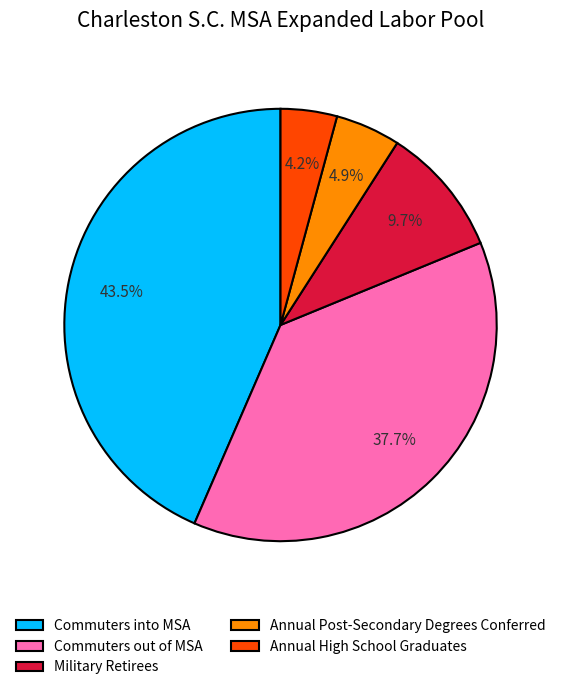

Rank the categories by value from lowest to highest.

Annual High School Graduates, Annual Post-Secondary Degrees Conferred, Military Retirees, Commuters out of MSA, Commuters into MSA